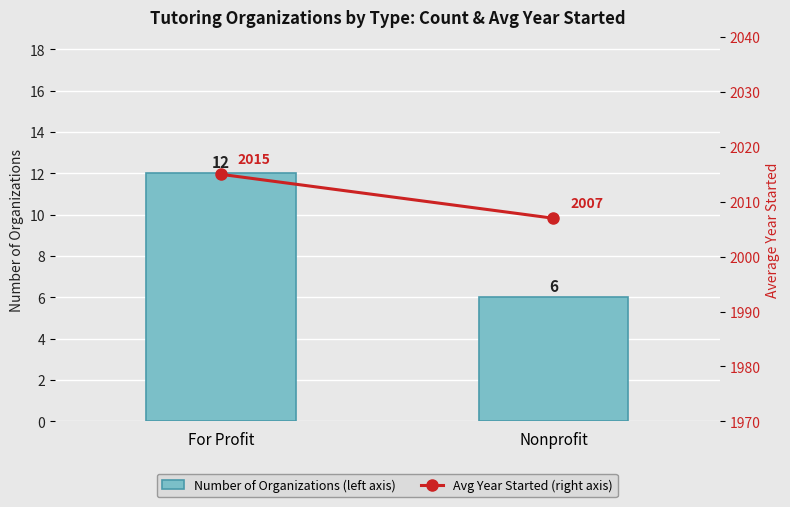

Read the Avg Year Started (right axis) value at For Profit.

2015